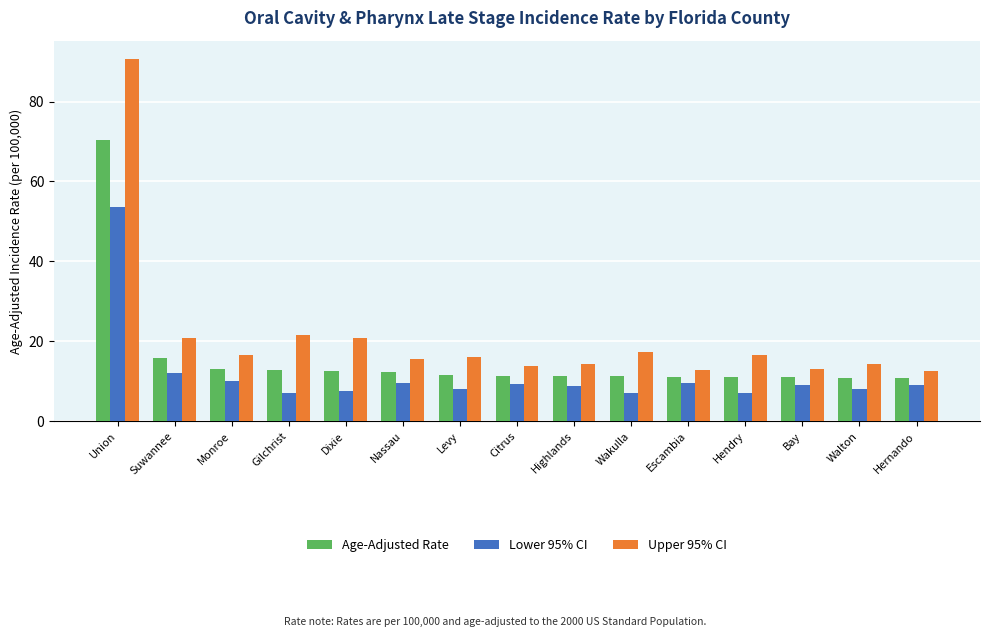

What position from the right is Levy?

9